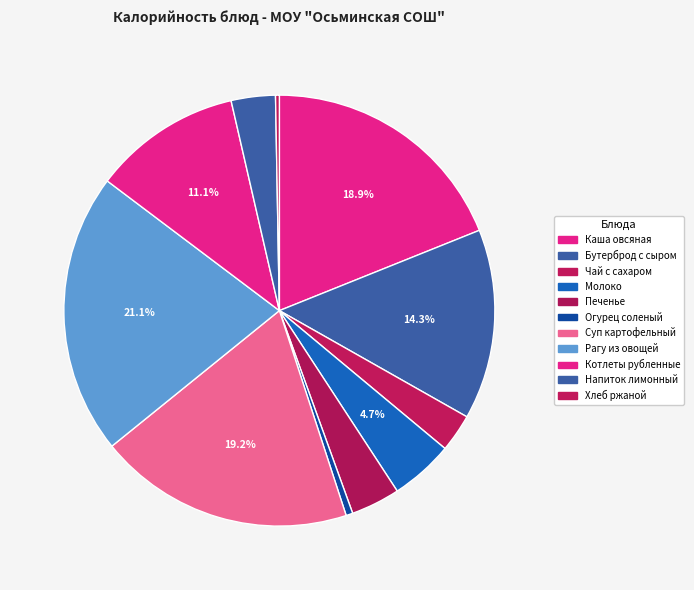

How many slices are in this pie chart?

11